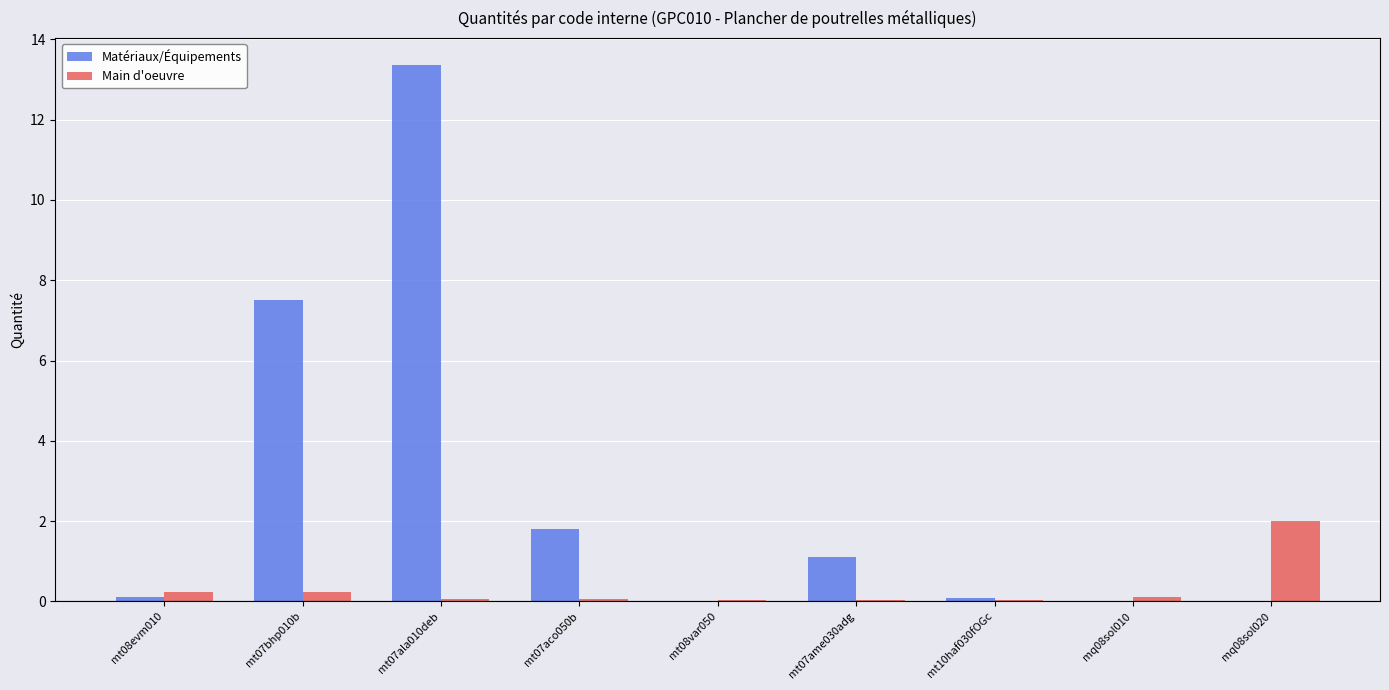

The Matériaux/Équipements series shows 1.7 at mt07ame030adg. True or false?

False